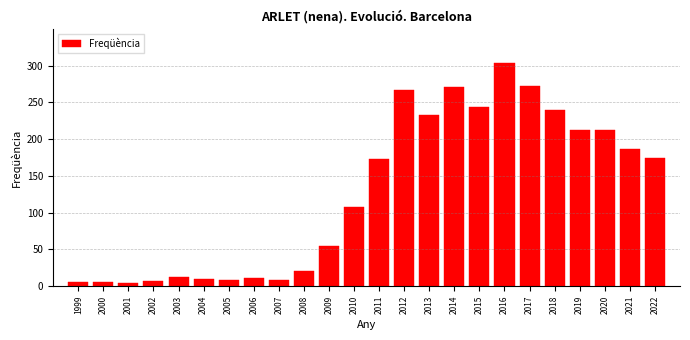

Read the value at 2018.

239